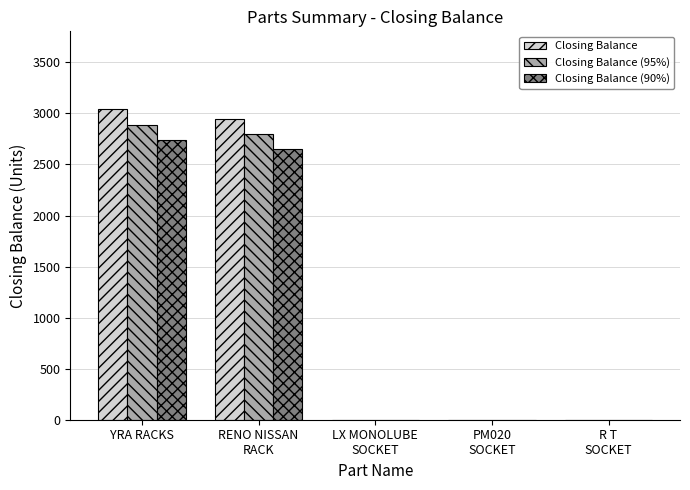

What is the difference between the Closing Balance (90%) values at YRA RACKS and LX MONOLUBE
SOCKET?

2738